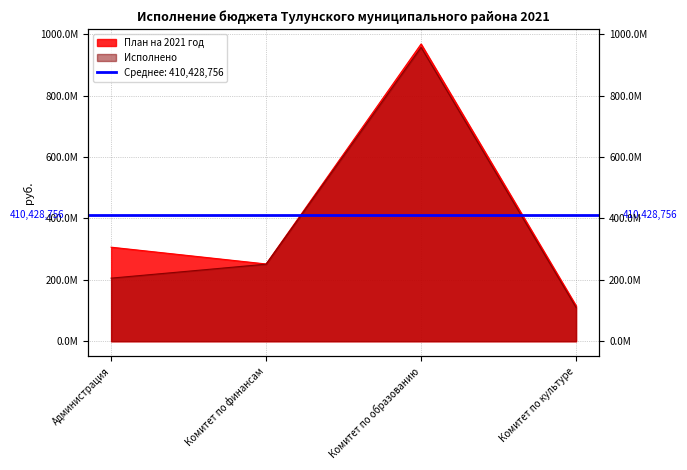

Reading left to right, extract all data points from this chart.

План на 2021 год: Администрация=306306087.3	Комитет по финансам=251635909.8	Комитет по образованию=968019457.2	Комитет по культуре=115753569.2
Исполнено: Администрация=205488779.2	Комитет по финансам=250947747.4	Комитет по образованию=956957898.7	Комитет по культуре=110047614.1